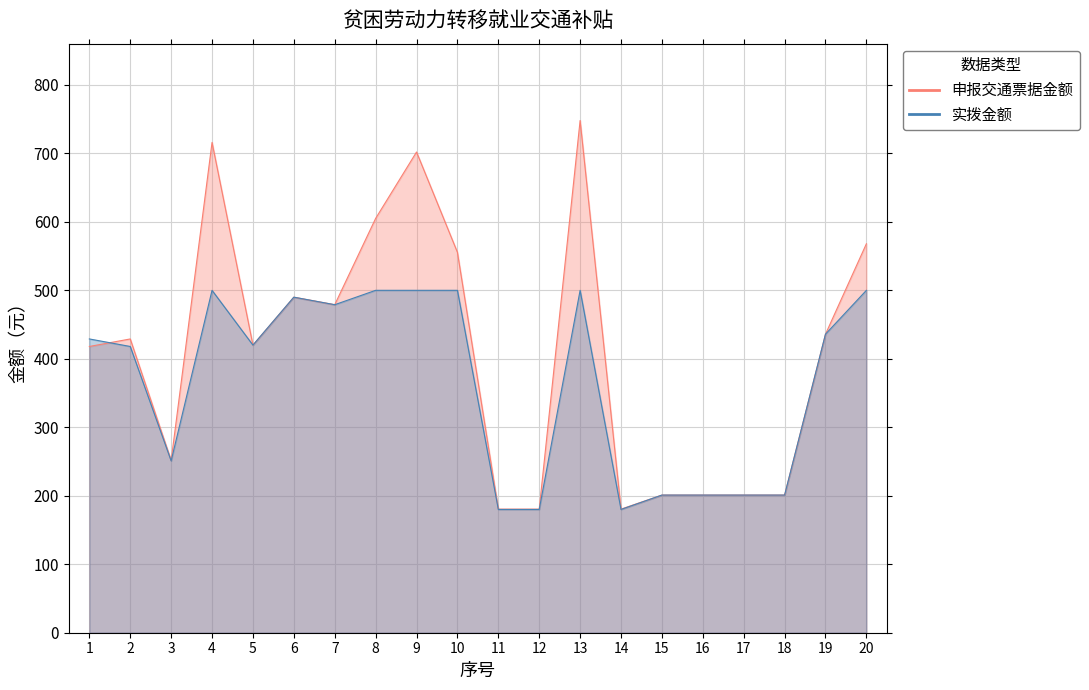

What is the total value across all series at 20?

1068.0